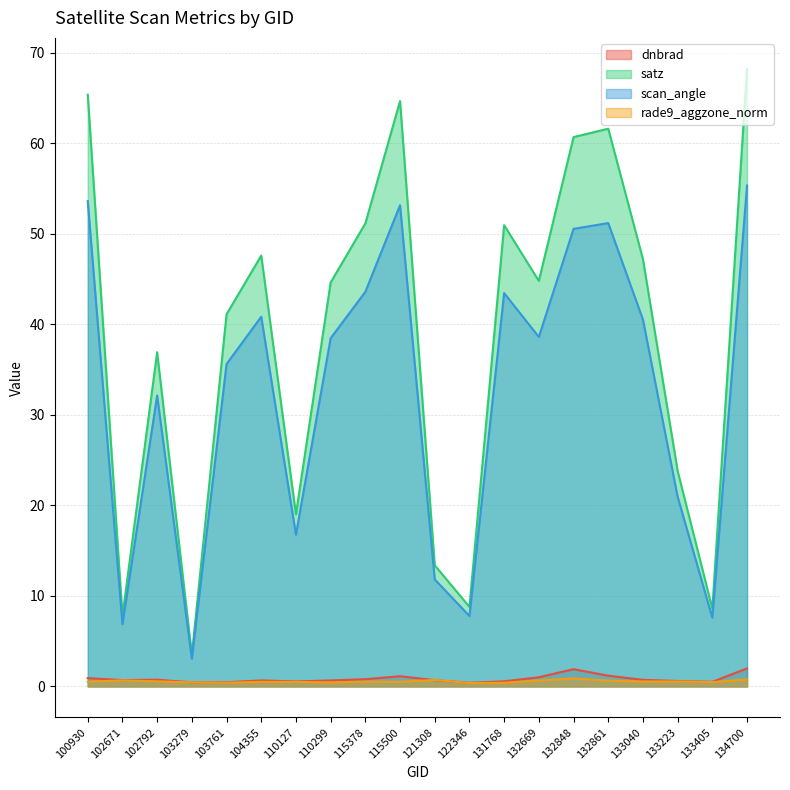

In dnbrad, how many points are higher than both neighbors (excluding endpoints)?

4